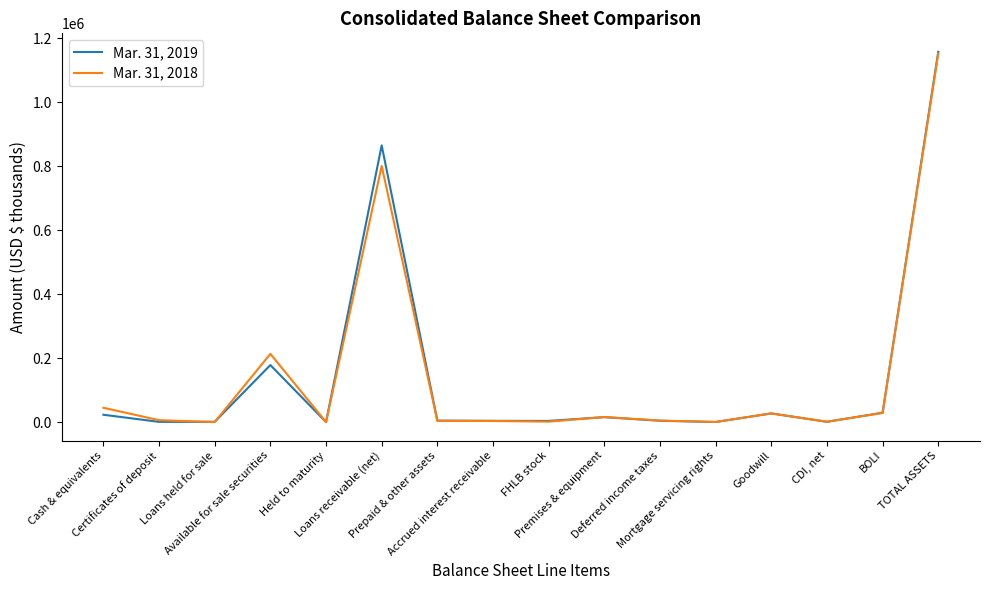

What are all the series names shown in the legend?

Mar. 31, 2019, Mar. 31, 2018